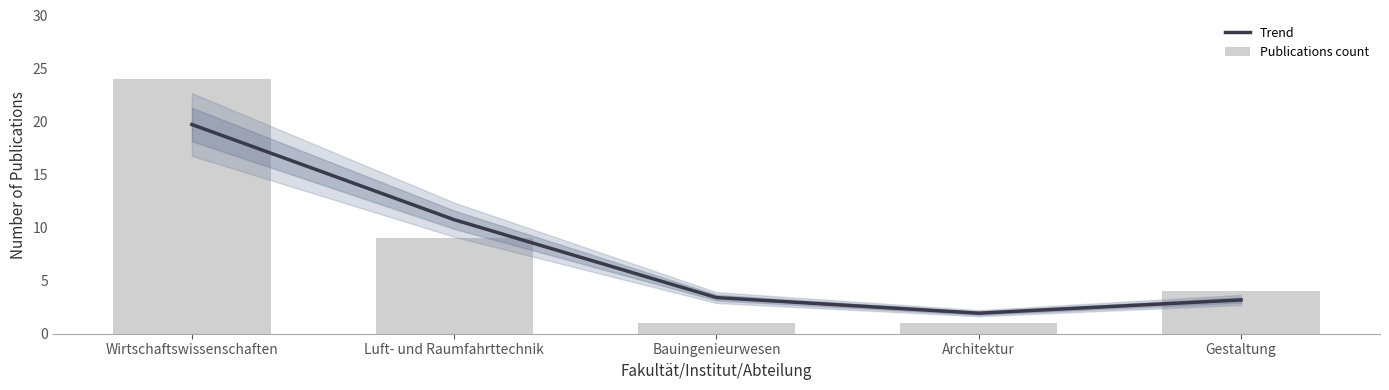

At which label is Trend closest to 10?

Luft- und Raumfahrttechnik